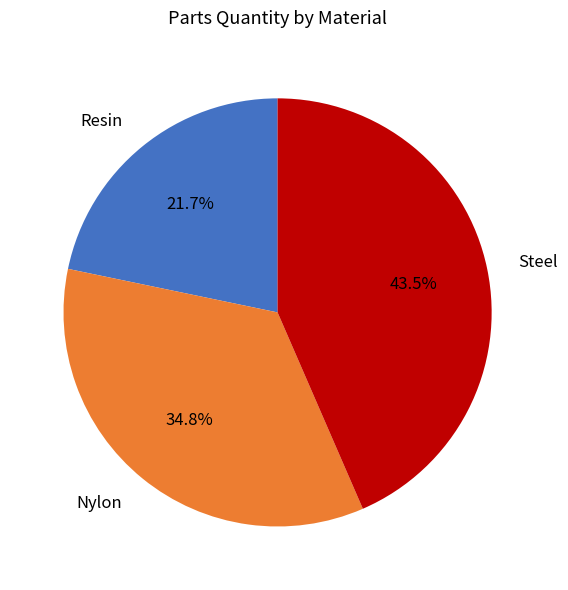

What is the total percentage of Resin and Steel?

65.2%